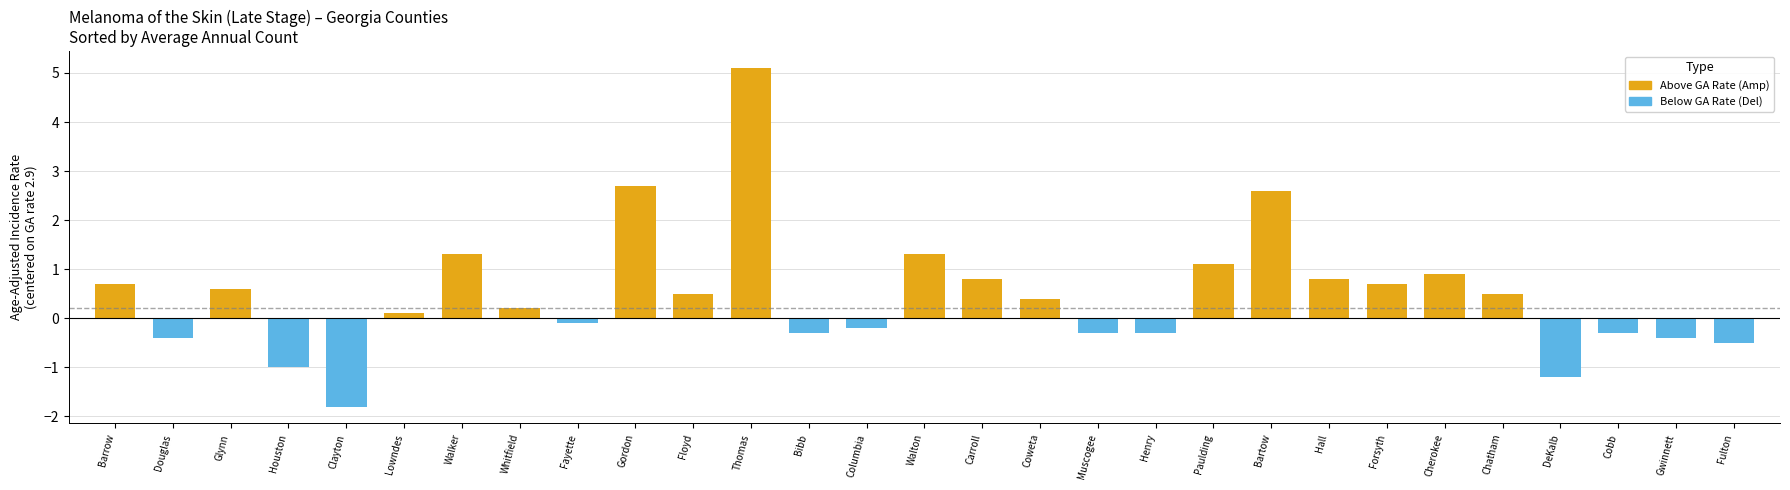

Which category has the highest value across all series?

Thomas